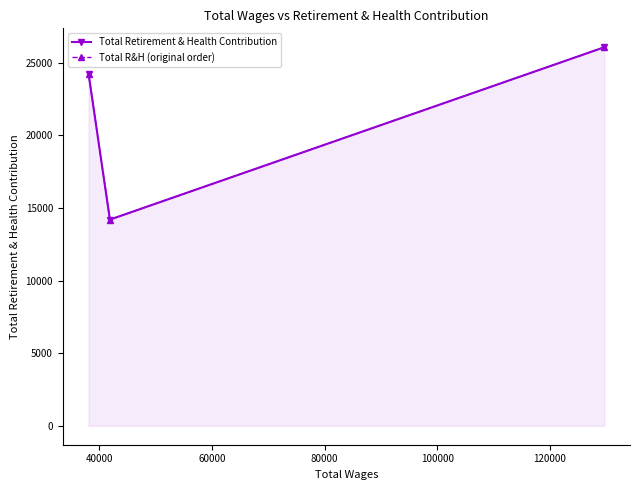

What is the value of the Total Retirement & Health Contribution point at the 2nd from the left?

14200